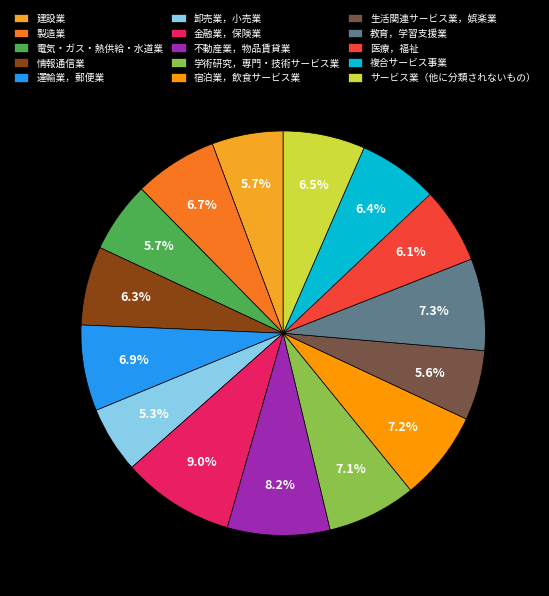

The 電気・ガス・熱供給・水道業 slice represents 16% of the pie. True or false?

False